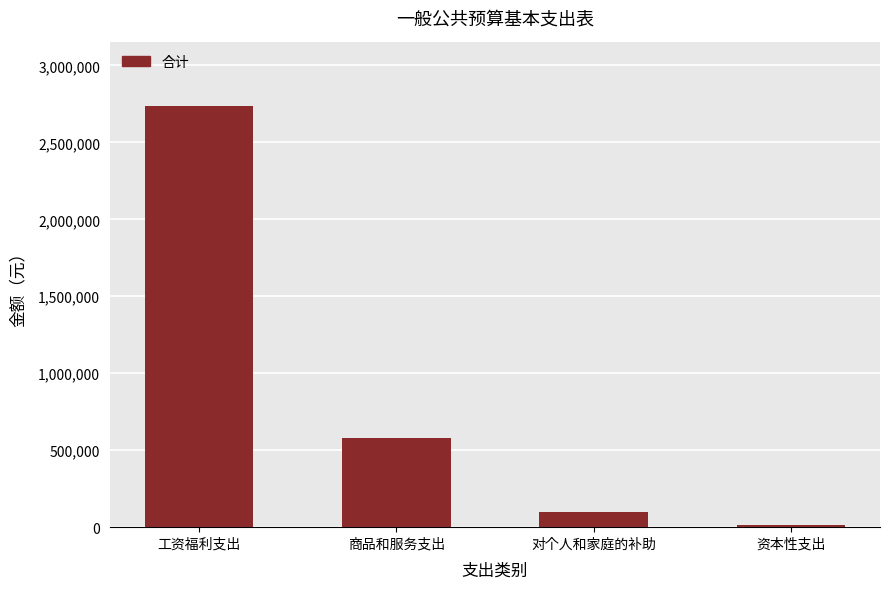

Reading left to right, extract all data points from this chart.

工资福利支出=2738362.6	商品和服务支出=580040.4	对个人和家庭的补助=96110.8	资本性支出=17000.0